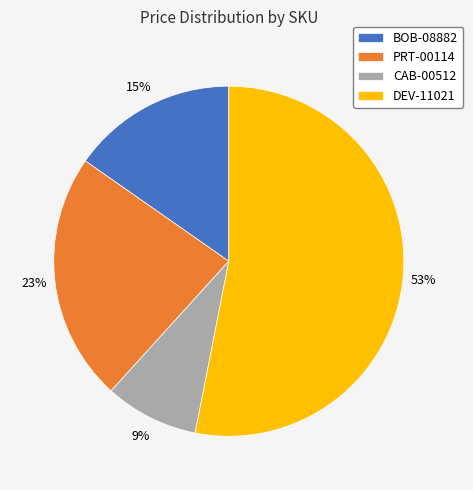

Do DEV-11021 and CAB-00512 together represent more than half of the pie?

Yes